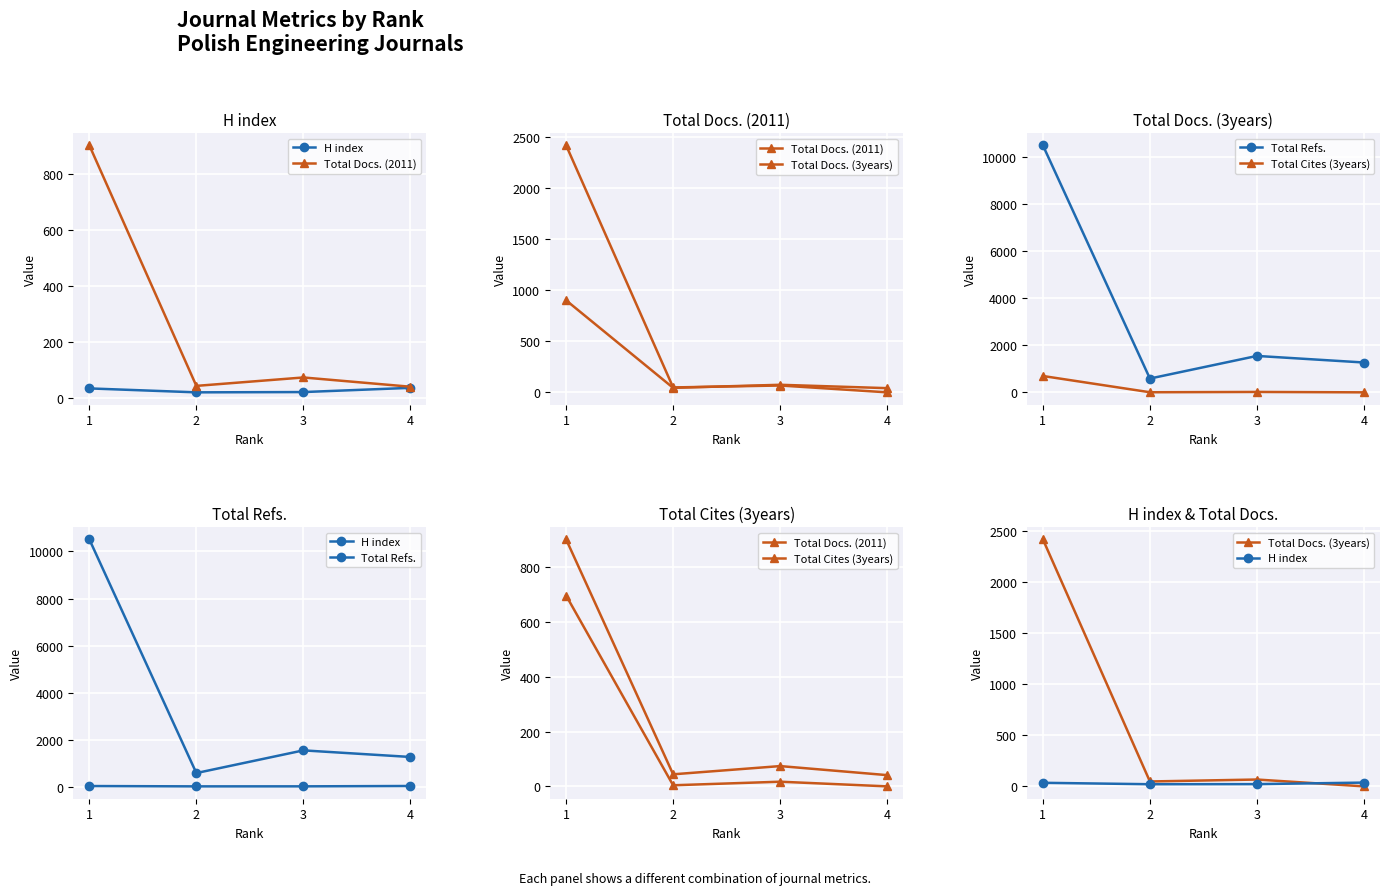

At which category is the sum across all series the highest?

1